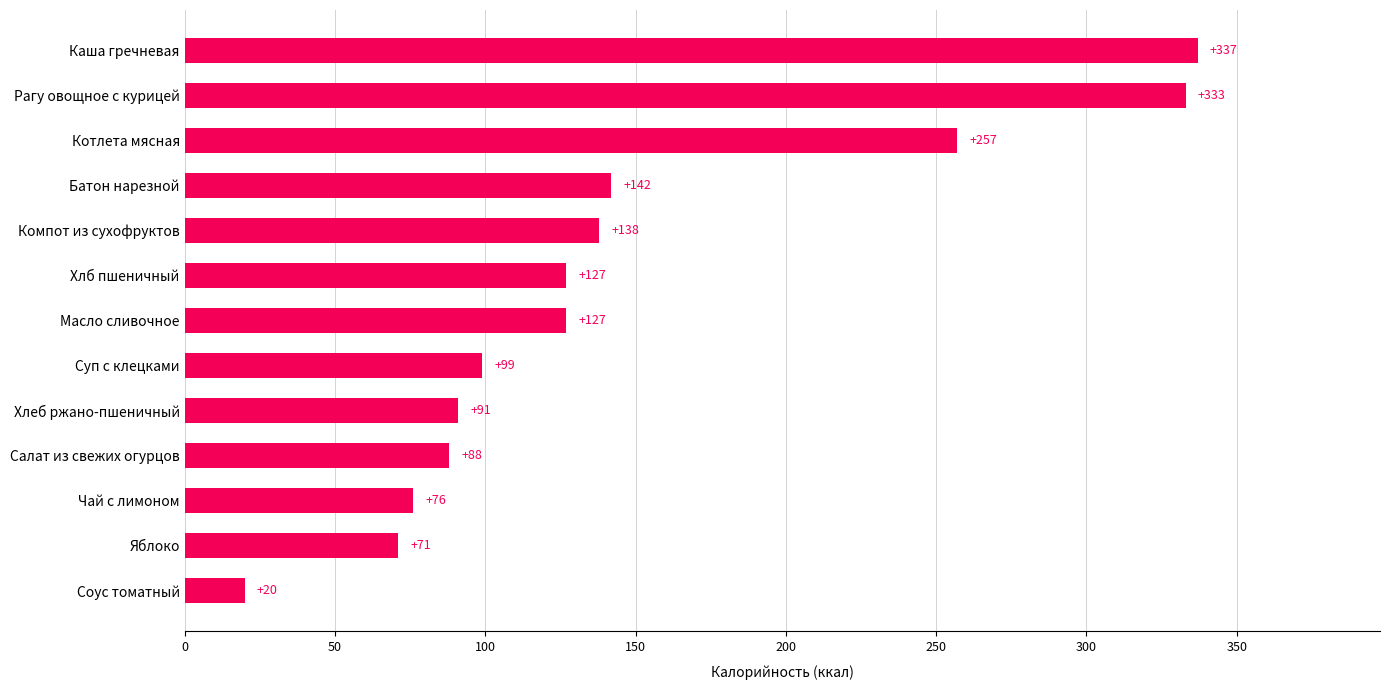

Reading top to bottom, list all the values displayed in this chart.

Каша гречневая=337	Рагу овощное с курицей=333	Котлета мясная=257	Батон нарезной=142	Компот из сухофруктов=138	Хлб пшеничный=127	Масло сливочное=127	Суп с клецками=99	Хлеб ржано-пшеничный=91	Салат из свежих огурцов=88	Чай с лимоном=76	Яблоко=71	Соус томатный=20